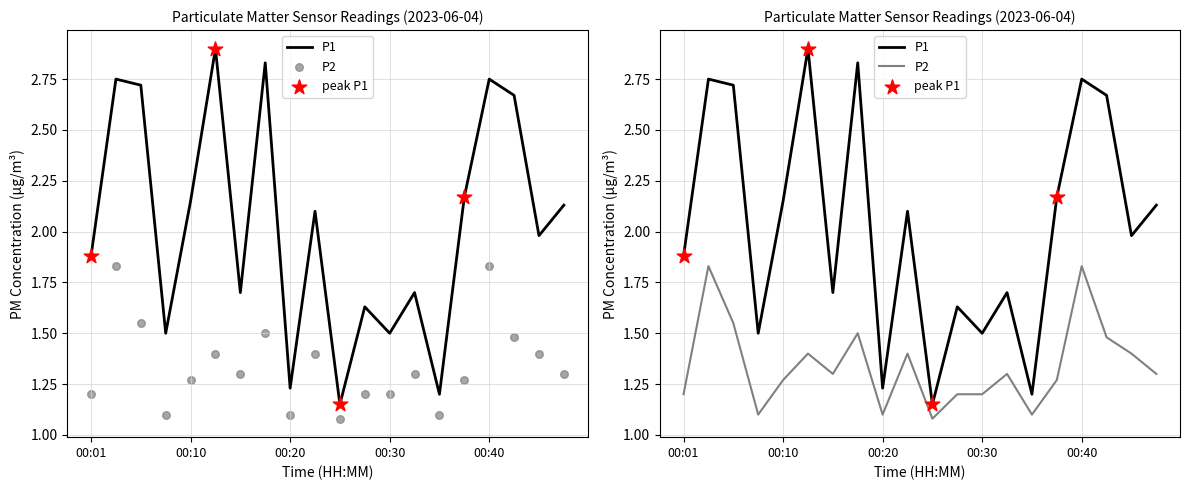

What are all the series names shown in the legend?

P1, P2